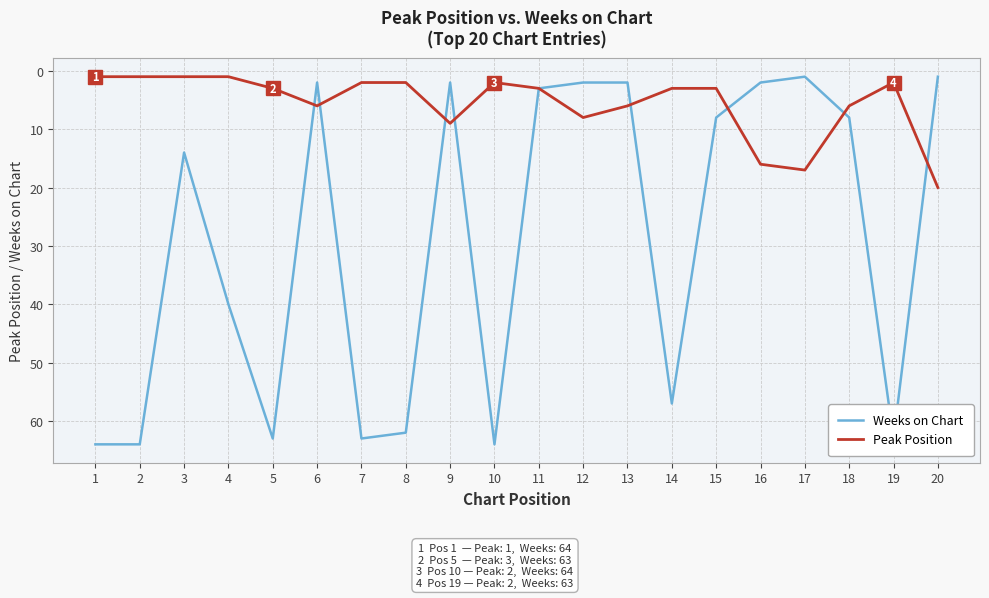

Between 5 and 14, which series saw the biggest shift?

Weeks on Chart